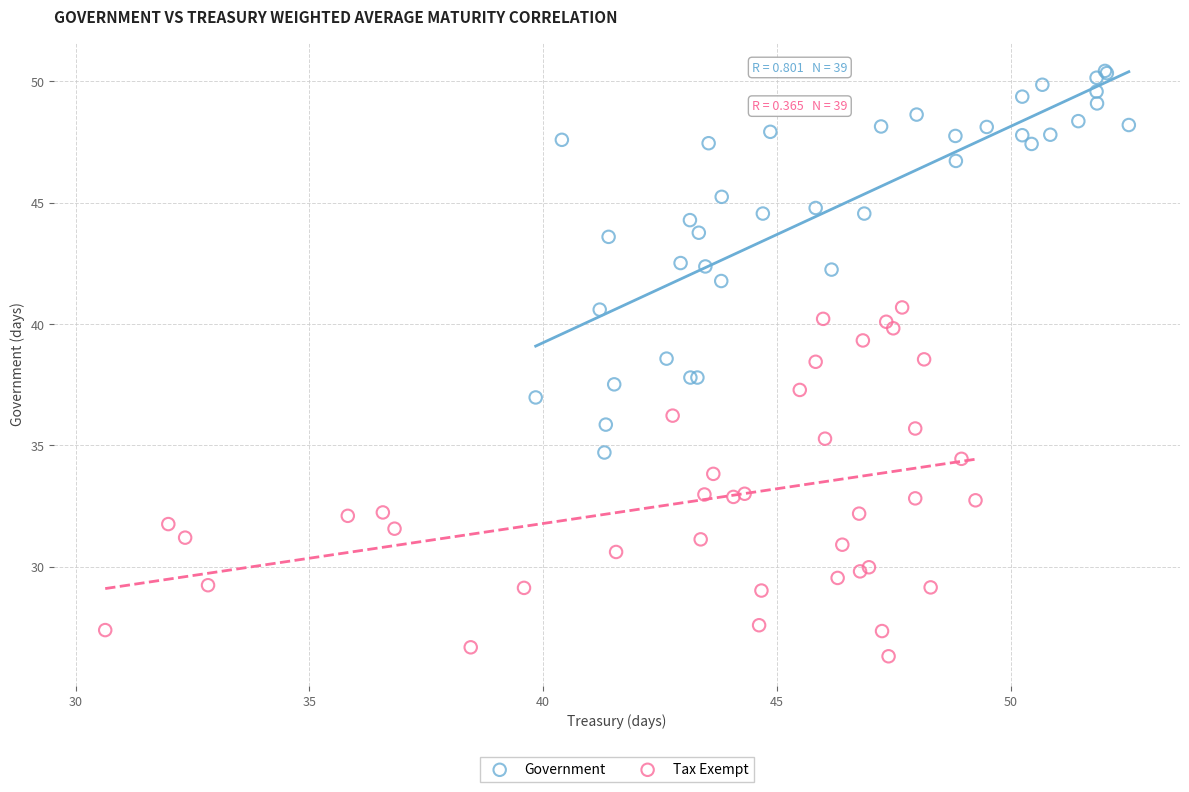

Which series has the widest spread of Y values?

Government